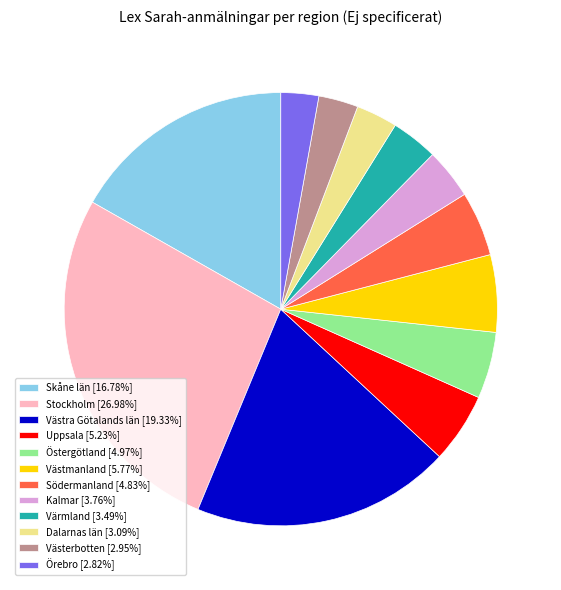

Combined, do Skåne län and Västra Götalands län account for over 50%?

No